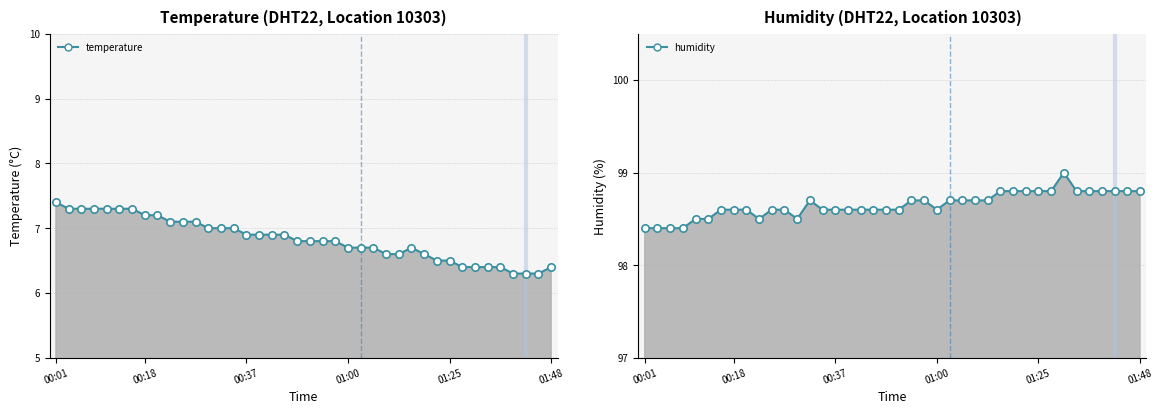

Is the value of humidity at 30 greater than the value of temperature at 17?

Yes